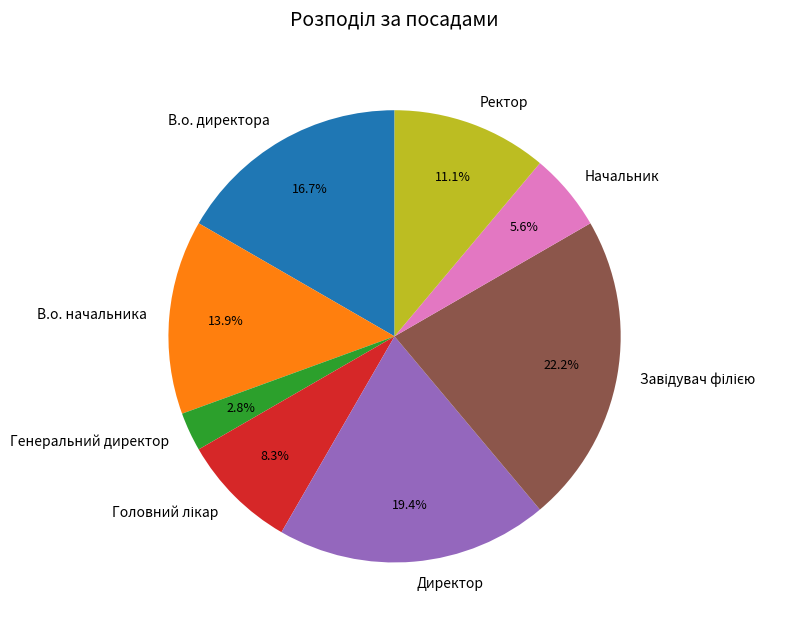

To the nearest percent, what portion does В.о. начальника represent?

14%